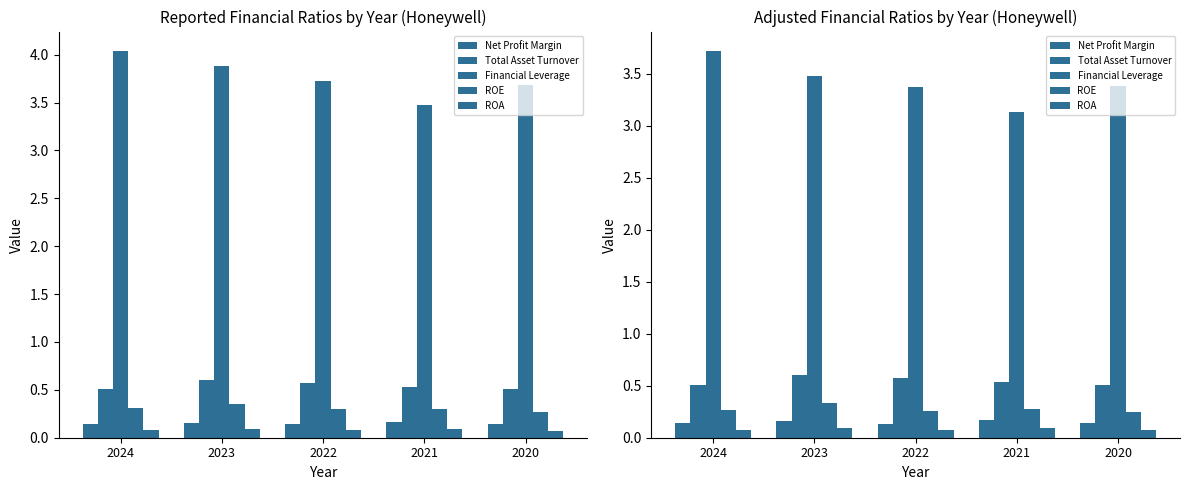

What value does the Net Profit Margin series have at 2024?

0.1